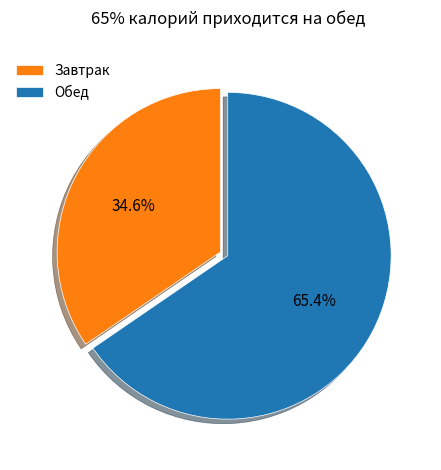

Approximately how many times larger is the value at Обед compared to Завтрак?

1.9